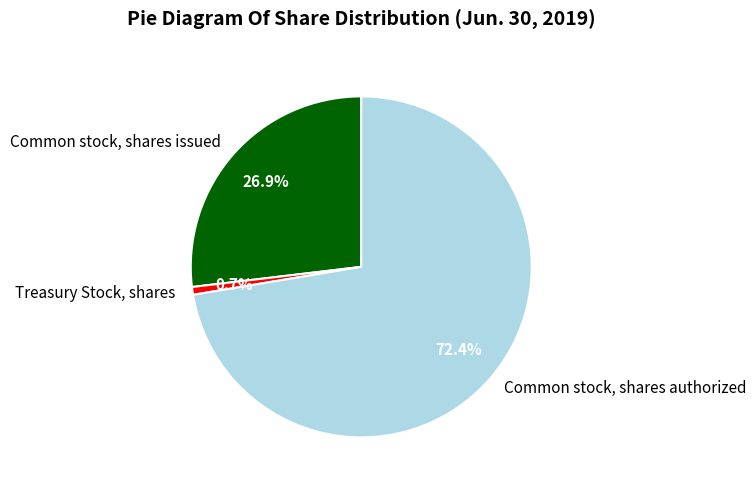

True or false: Common stock, shares issued accounts for 27% of the total.

True